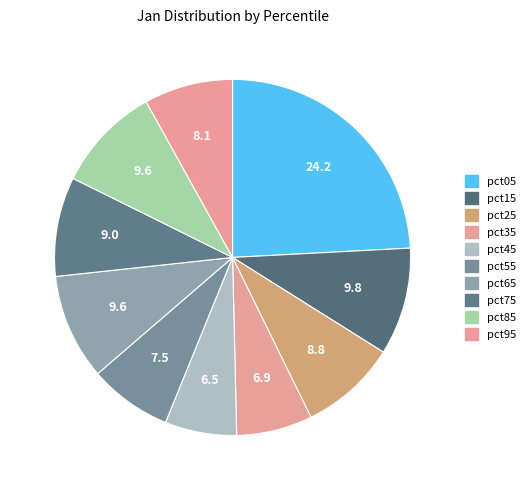

How many slices are in this pie chart?

10